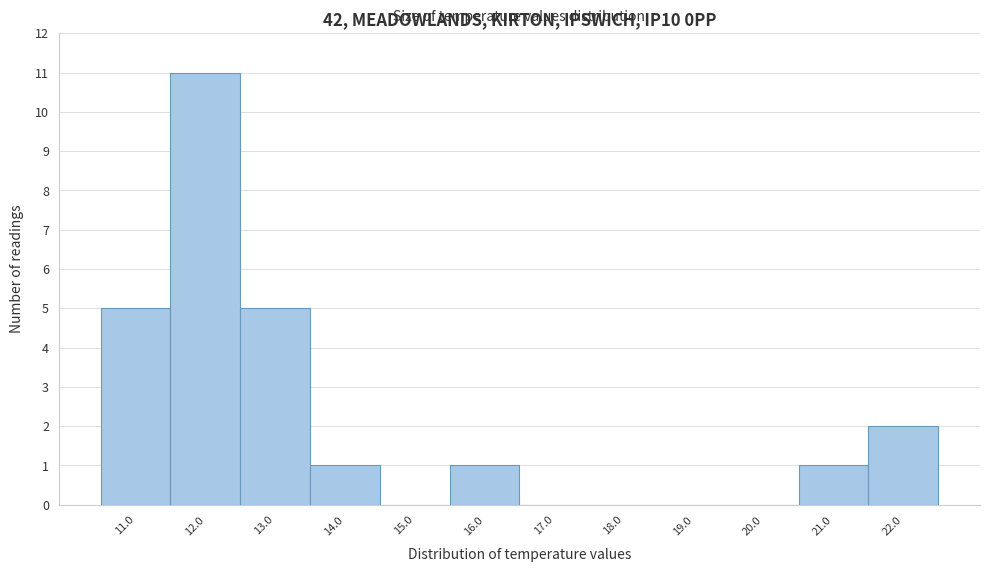

Reading left to right, extract all data points from this chart.

11.0=5	12.0=11	13.0=5	14.0=1	15.0=0	16.0=1	17.0=0	18.0=0	19.0=0	20.0=0	21.0=1	22.0=2